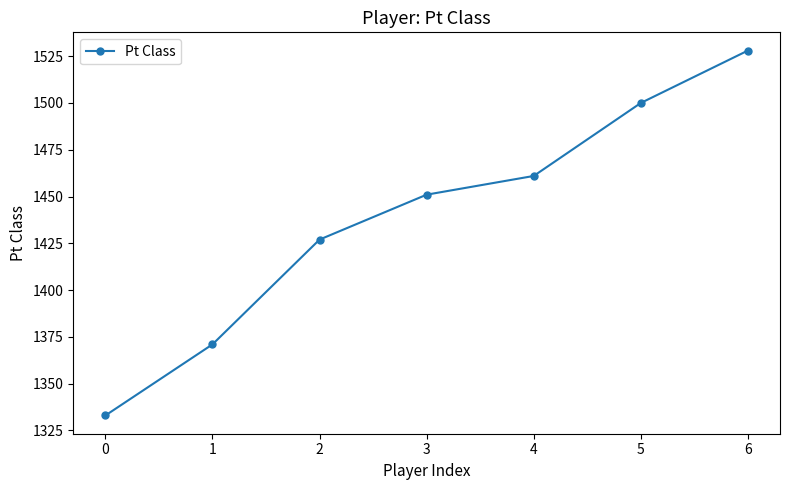

Which has a higher value, 2 or 6?

6